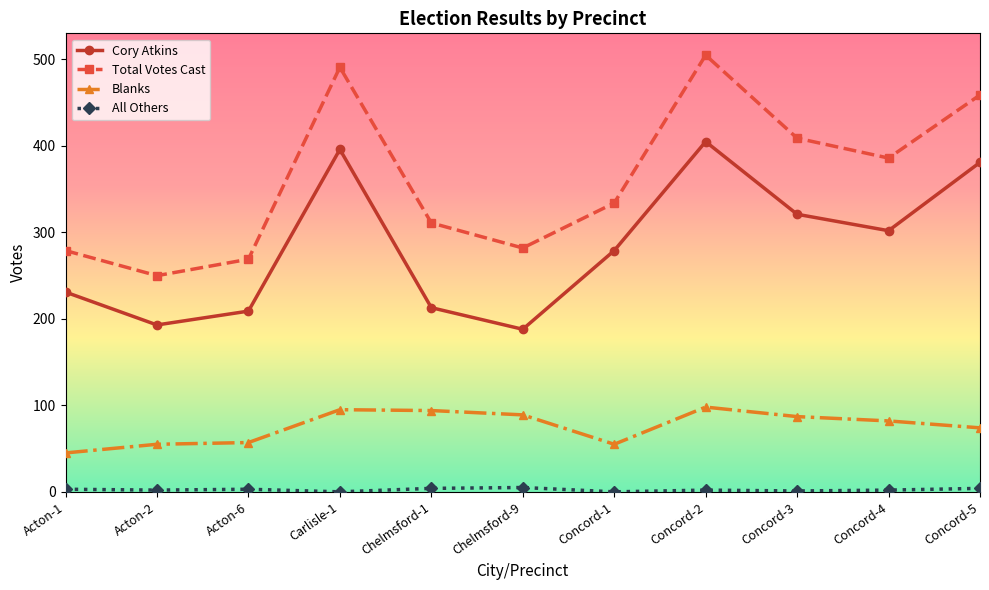

What is the minimum value for Total Votes Cast?

250